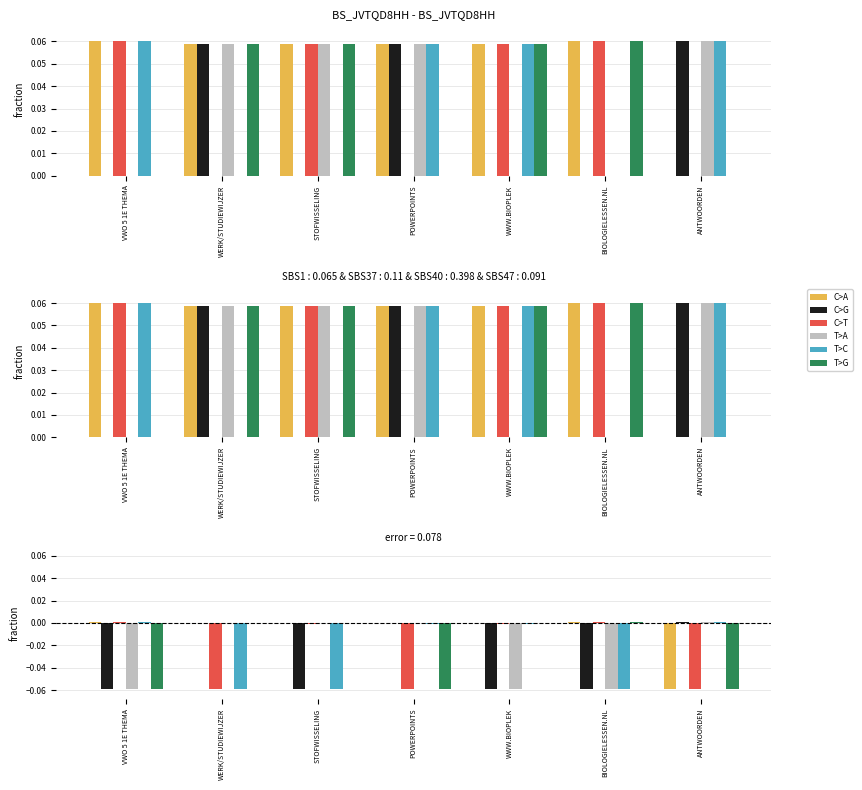

What is the difference between the second highest and minimum values in the C>A series?

0.1